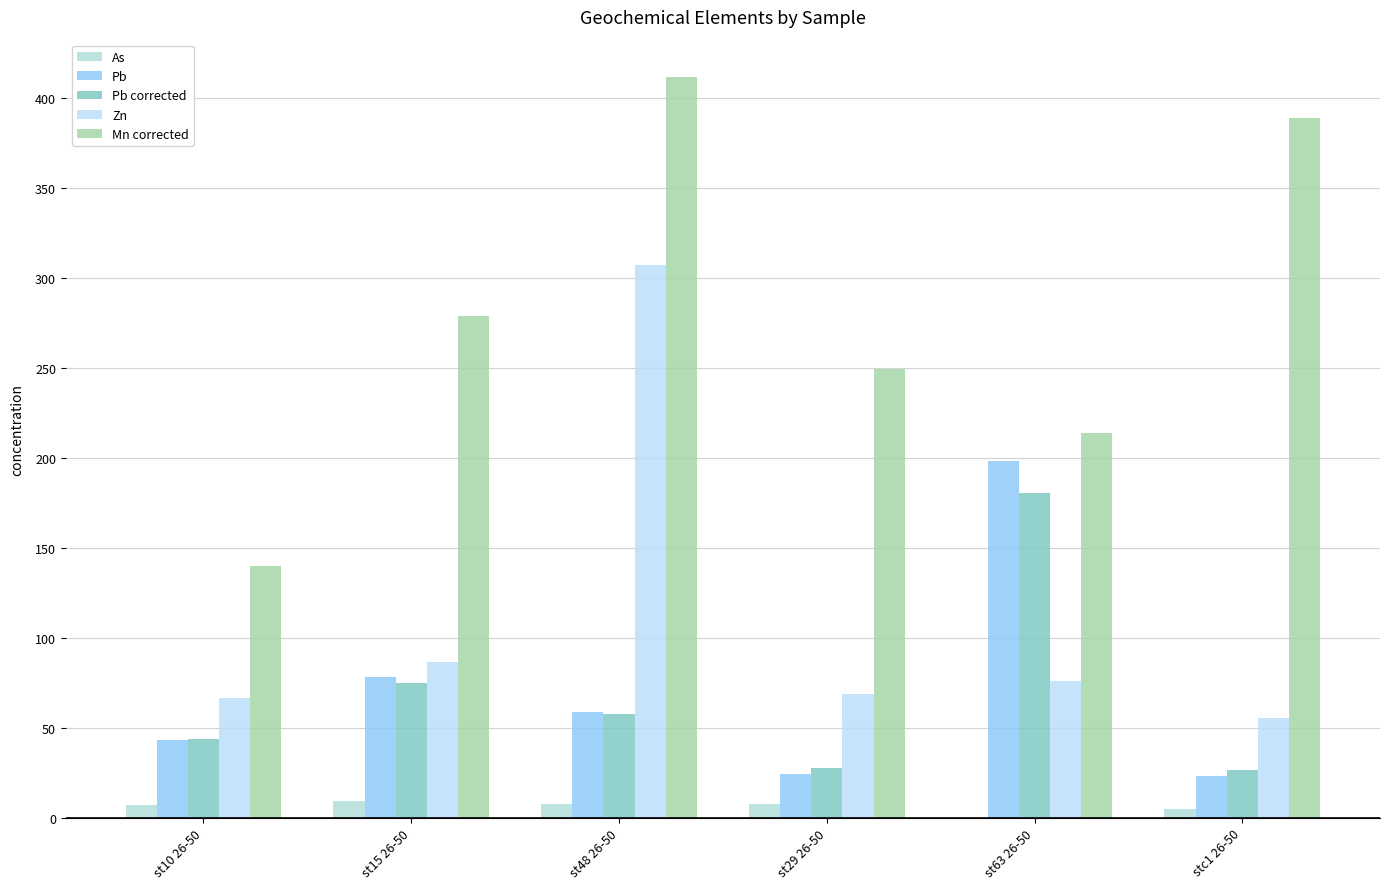

How many data points does each series have?

6